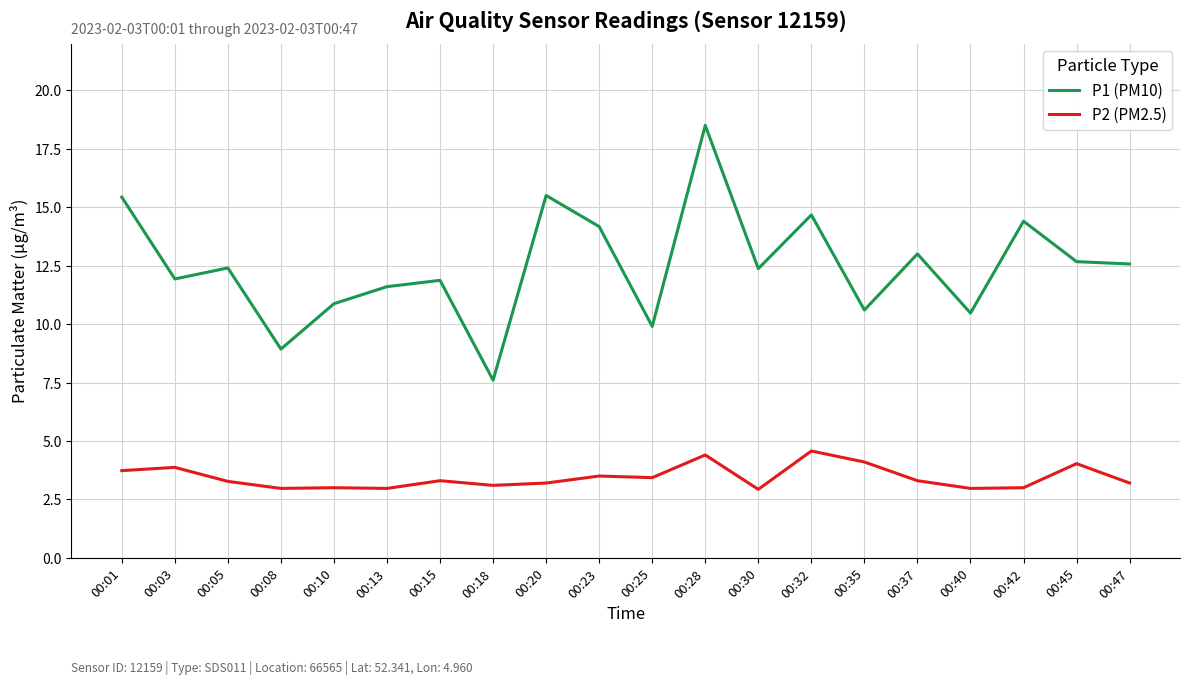

True or false: P1 (PM10) has a value of 3.6 at 00:18.

False